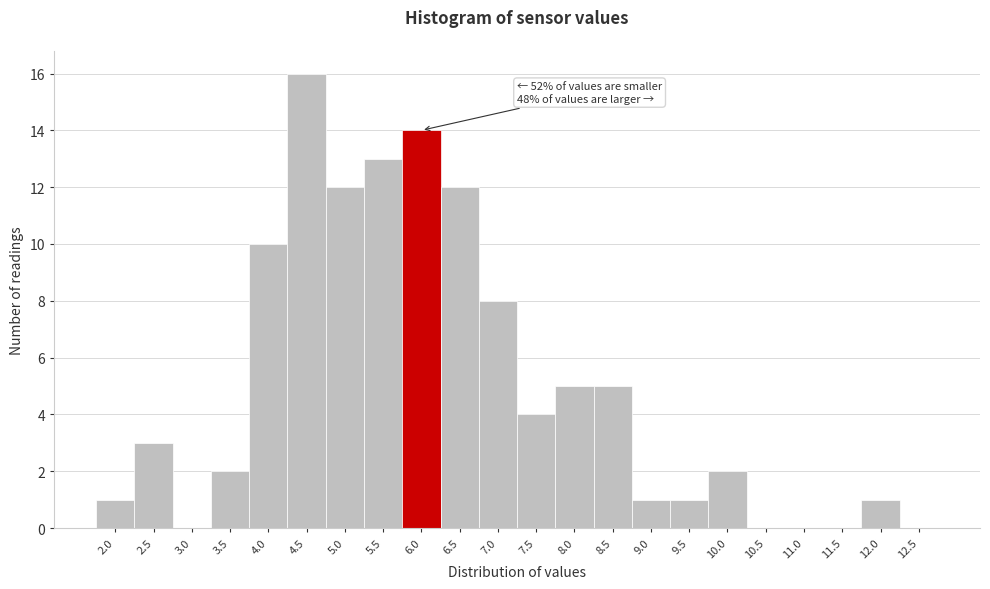

Reading left to right, transcribe all the data shown in this chart.

2.0=1	2.5=3	3.0=0	3.5=2	4.0=10	4.5=16	5.0=12	5.5=13	6.0=14	6.5=12	7.0=8	7.5=4	8.0=5	8.5=5	9.0=1	9.5=1	10.0=2	10.5=0	11.0=0	11.5=0	12.0=1	12.5=0